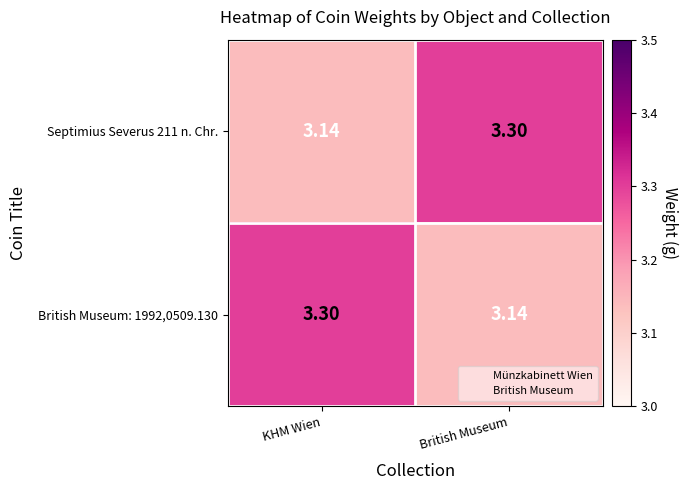

Which category has the highest value in the British Museum: 1992,0509.130 series?

KHM Wien